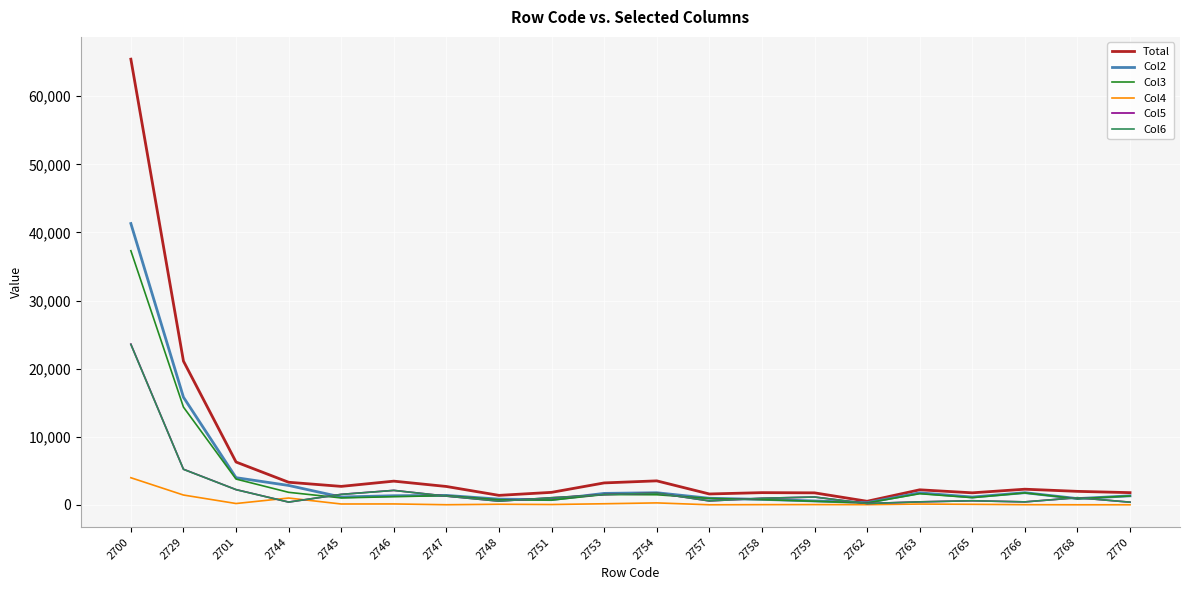

What is the sum of all Col6 values?

47126